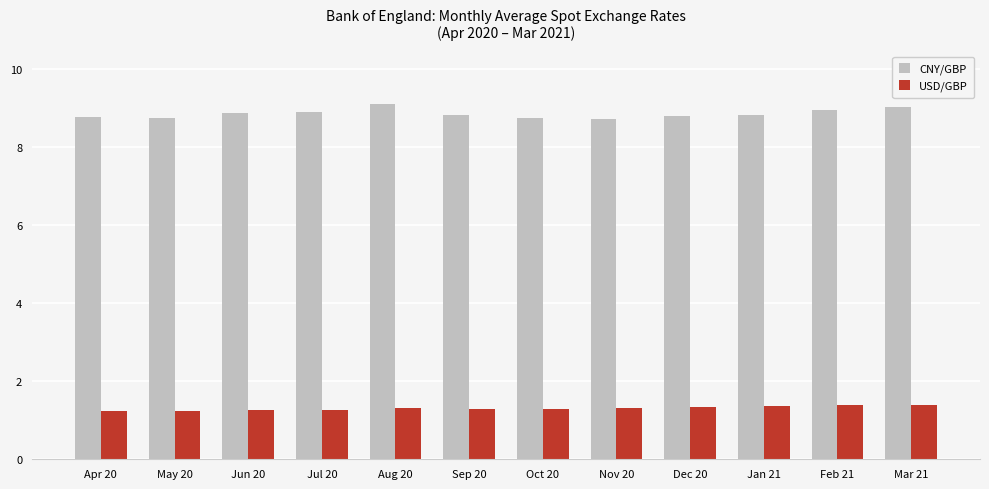

What is the average value of the CNY/GBP series?

8.9